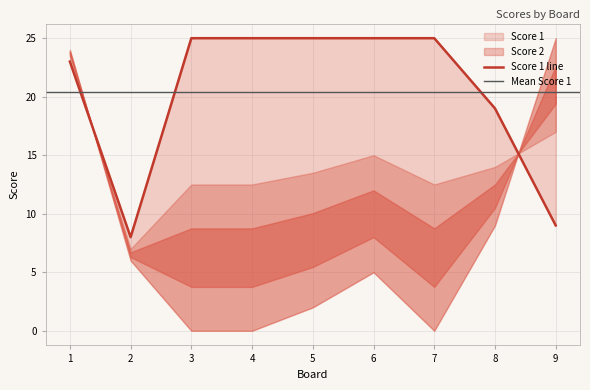

At which label is the value closest to 16?

8